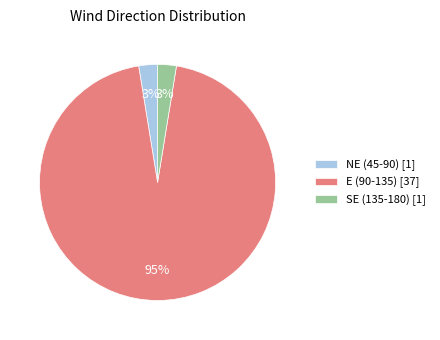

Is the sum of SE (135-180) [1] and NE (45-90) [1] greater than half?

No